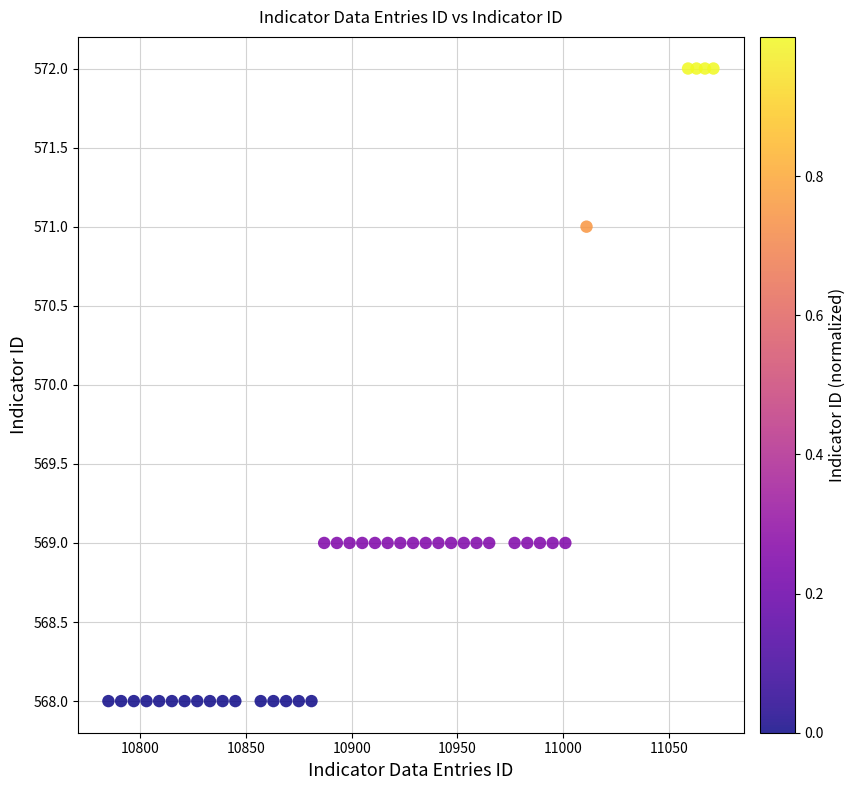

What is the range of X values (max minus min)?

286